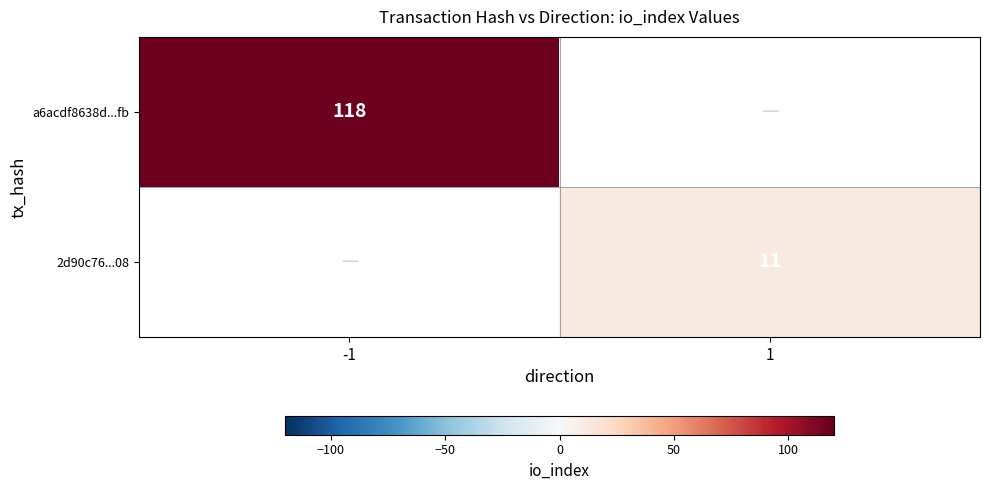

What is the greatest value displayed?

118.0